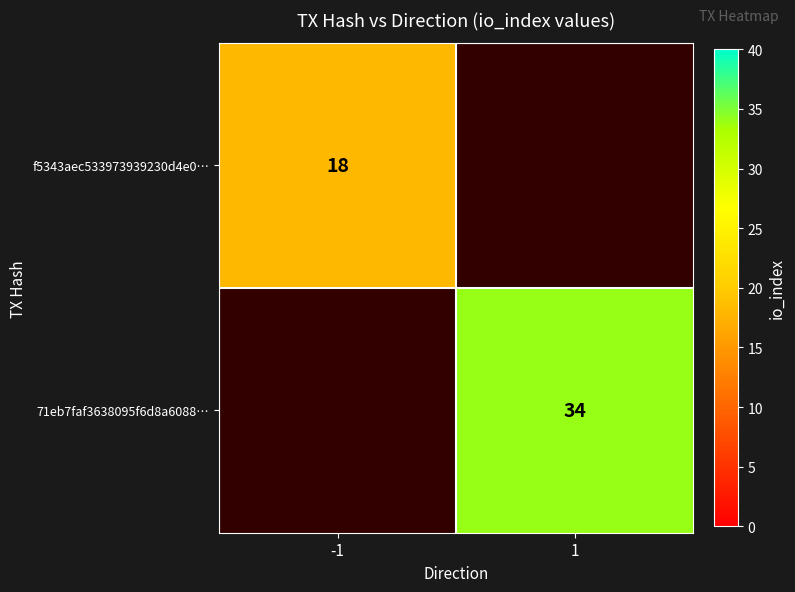

Count the number of data series in this chart.

2